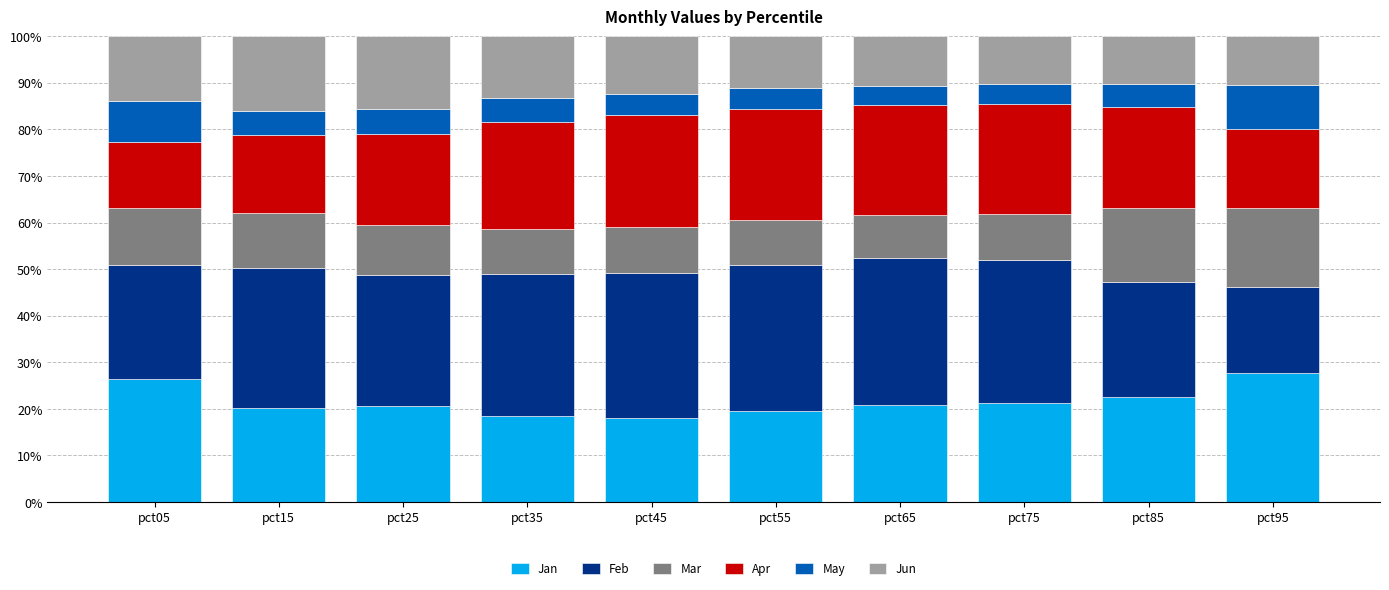

What is the total value across all series at pct85?

100.0